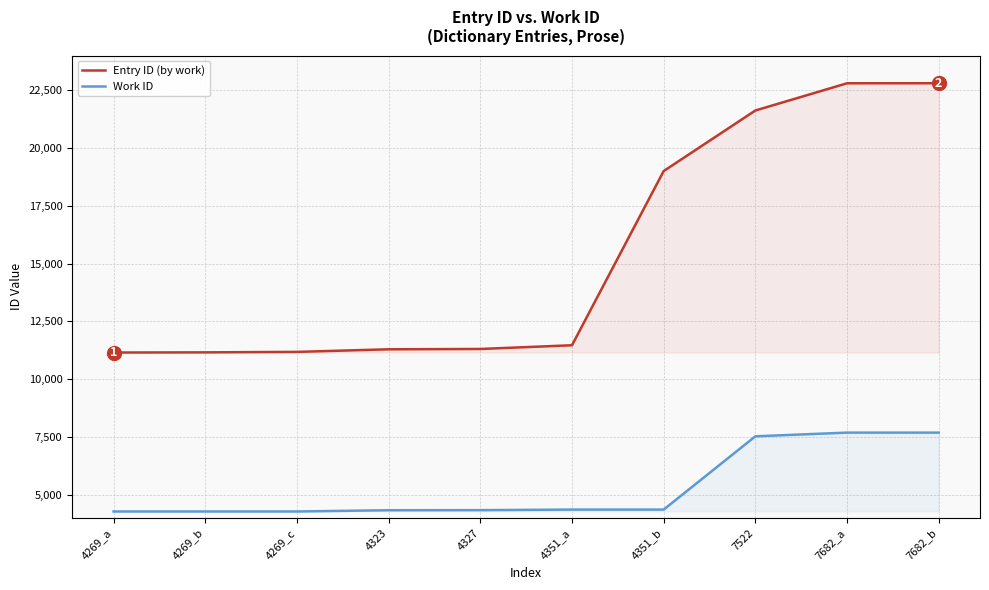

At which label does Work ID first exceed 4351?

7522